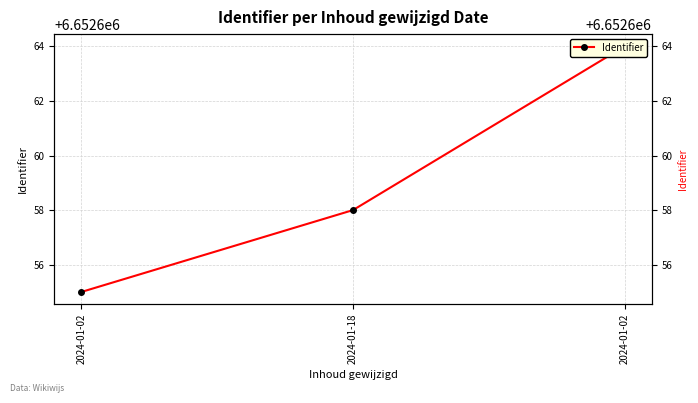

The chart shows a value of 1443621 at 2024-01-18. True or false?

False